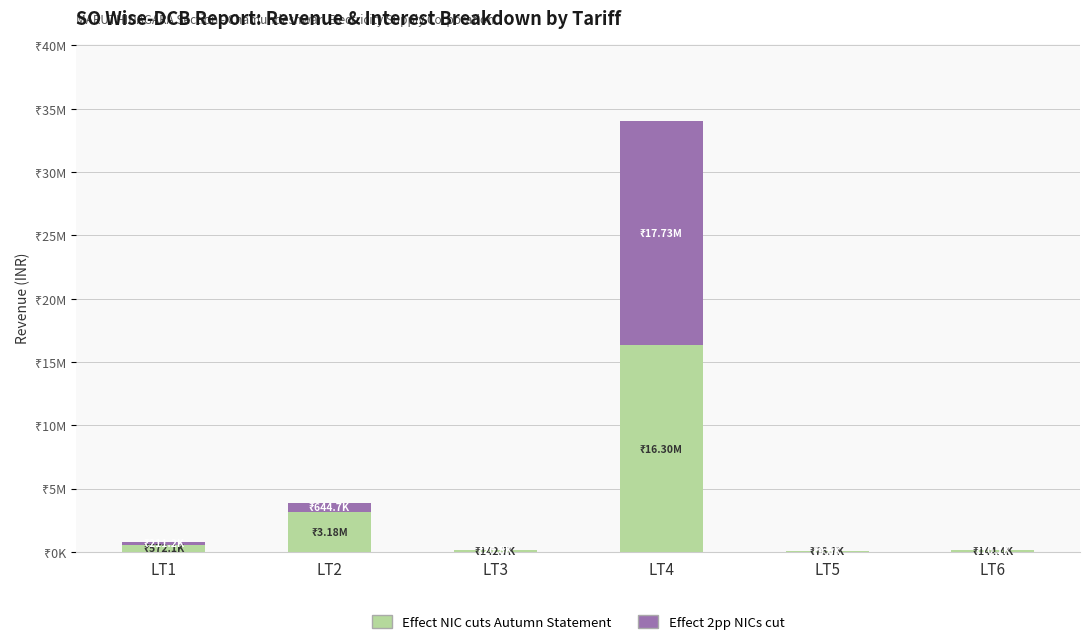

Does the chart contain stacked bars?

Yes